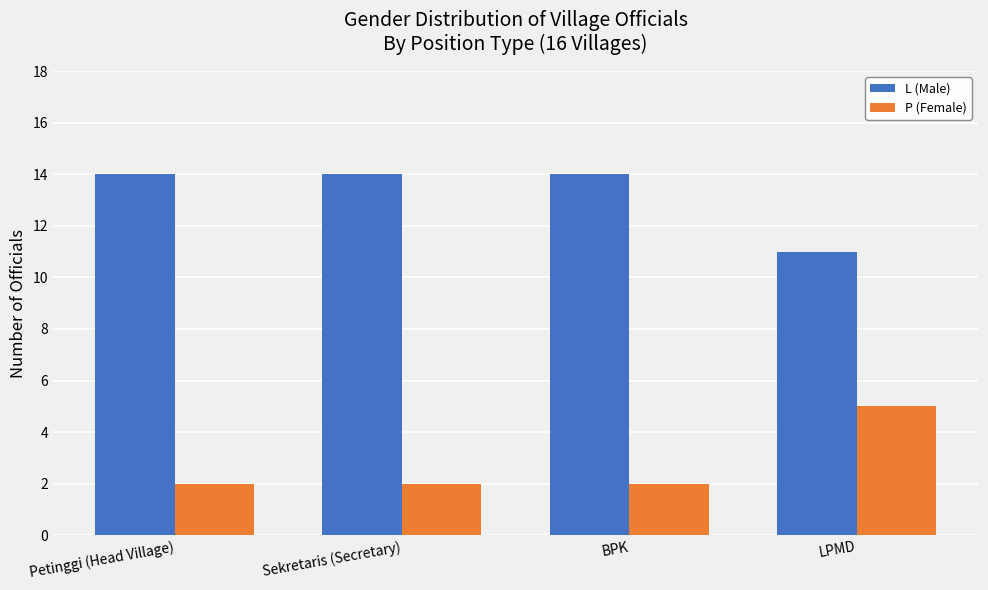

Where is L (Male) nearest to the value 12?

LPMD